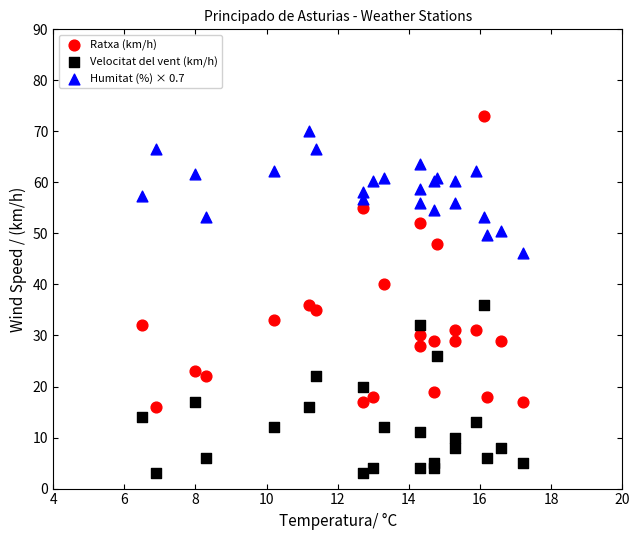

Which series contains the lowest Y value?

Velocitat del vent (km/h)